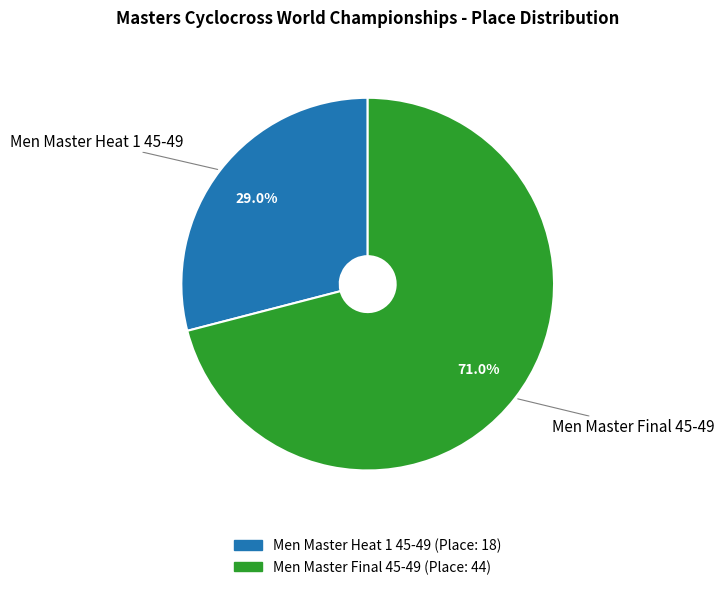

Rank the categories by value from highest to lowest.

Men Master Final 45-49, Men Master Heat 1 45-49